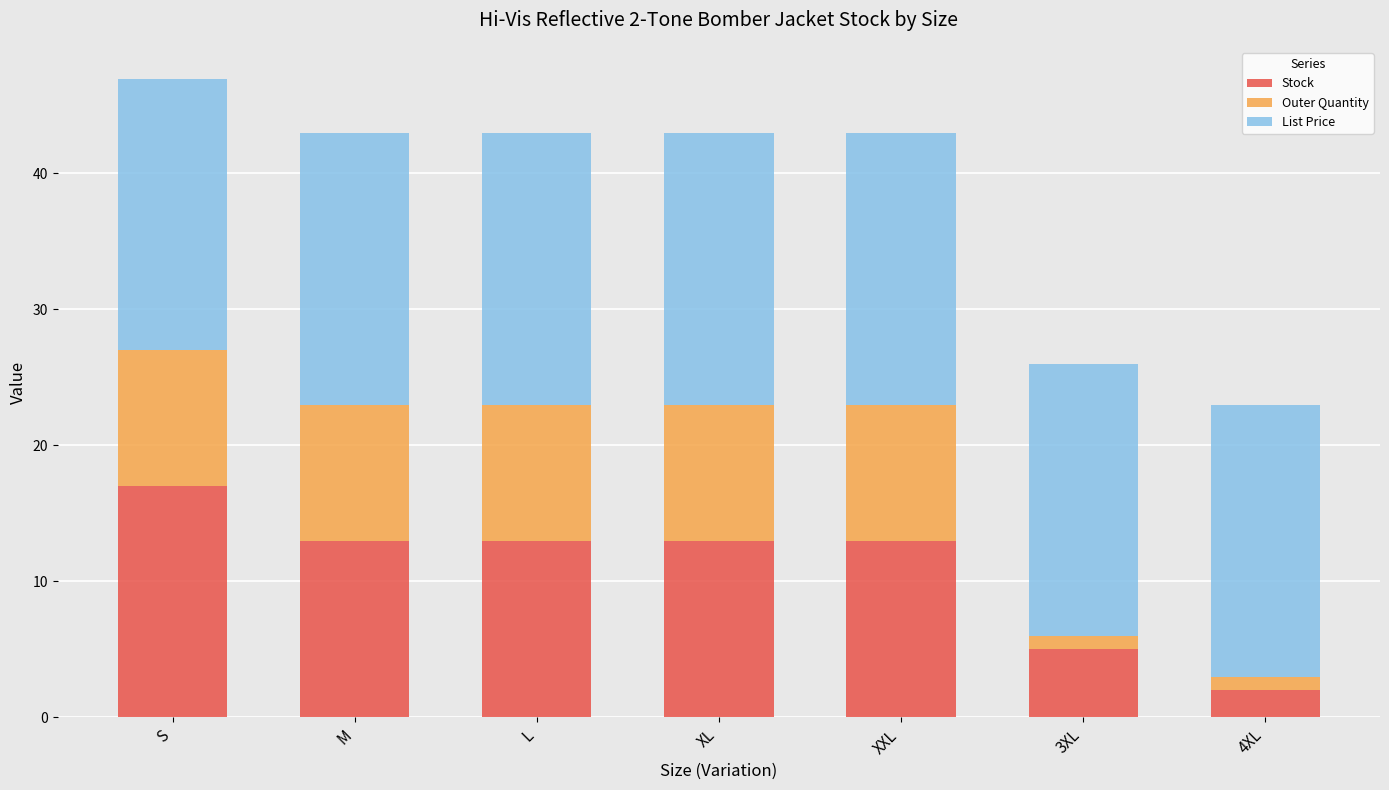

True or false: Stock has a value of 13.0 at M.

True